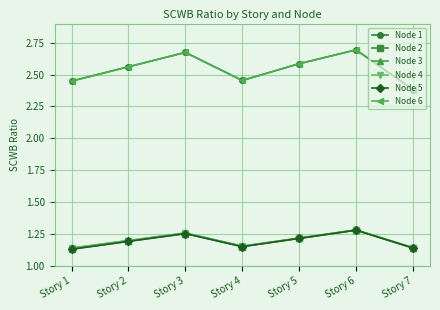

Does the chart have visible grid lines?

Yes